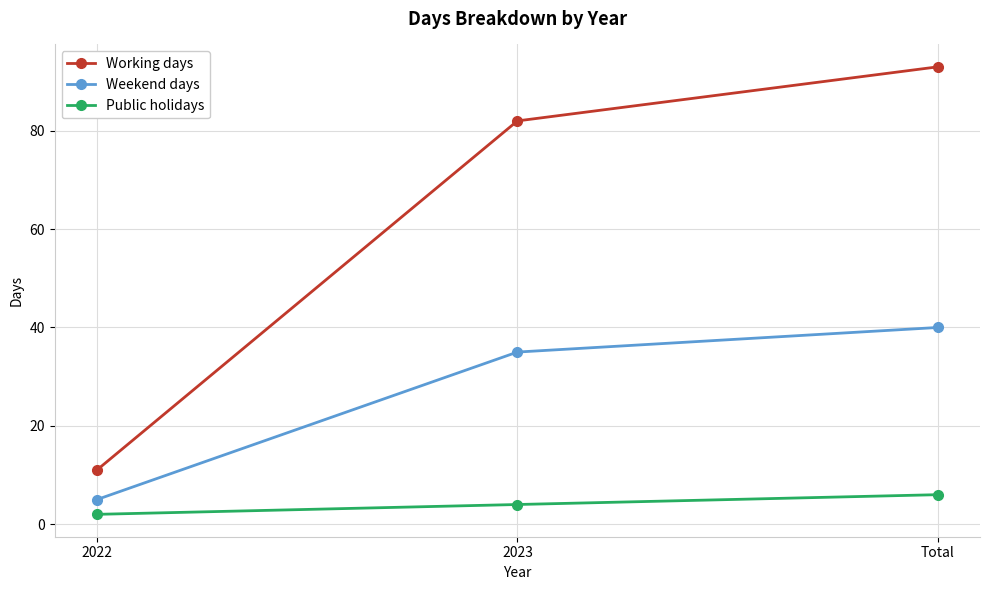

Rank the series by their maximum value, from highest to lowest.

Working days, Weekend days, Public holidays